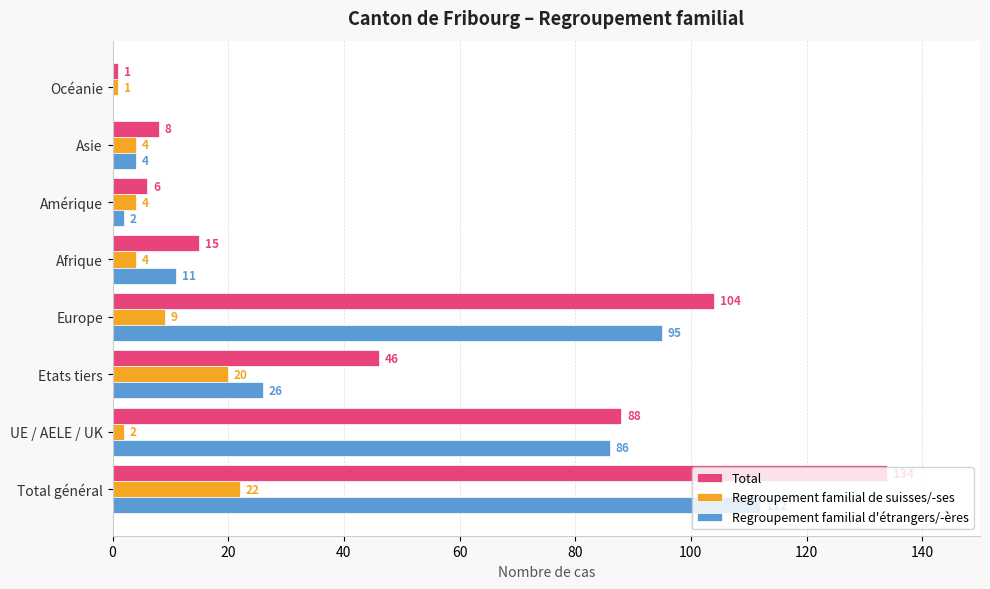

Which series has the largest total across all categories?

Total